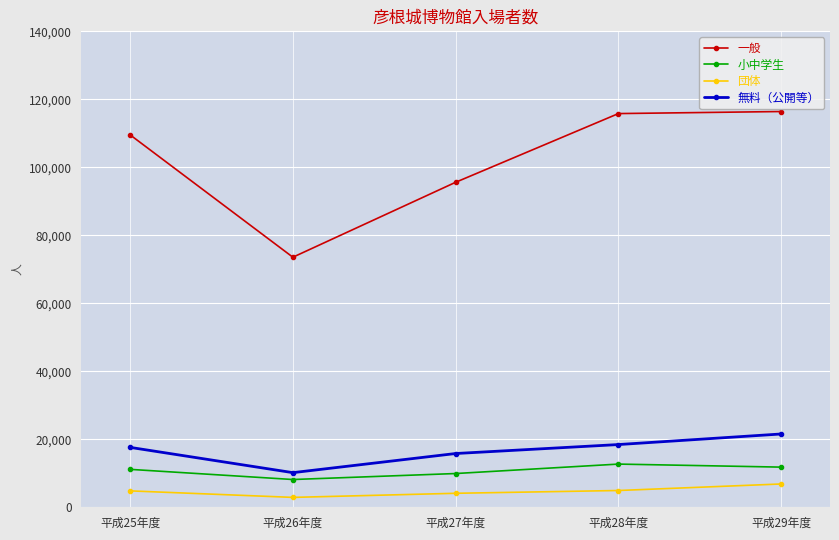

How many interior local valleys does the 一般 series have?

1